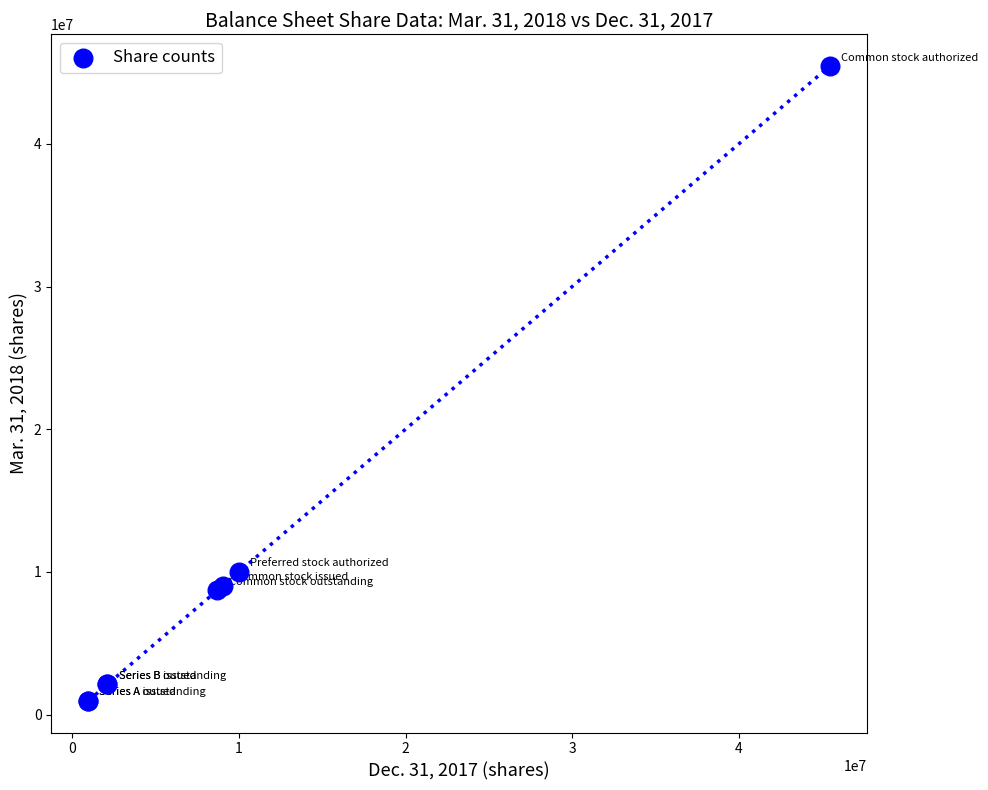

What Y value in the scatter plot is closest to 23212273?

10000000